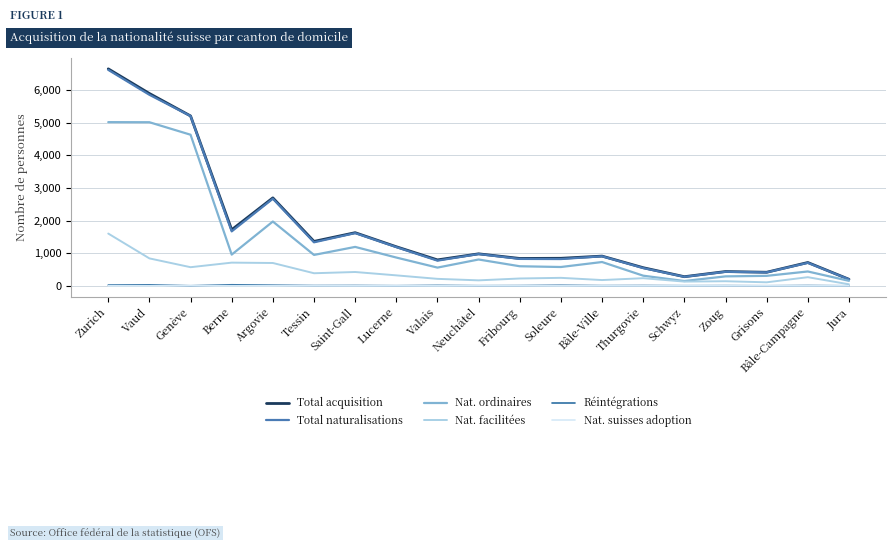

Is this an area chart (filled region under the line)?

No